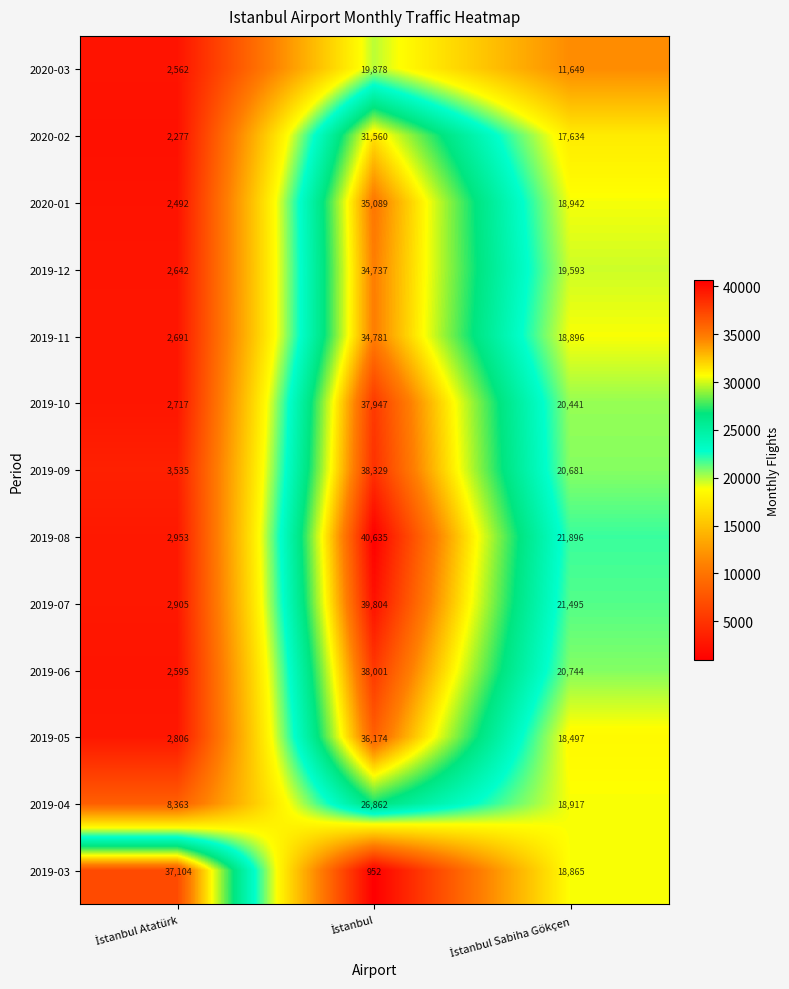

Count the 2019-07 values in the range 2905 to 39804.

3